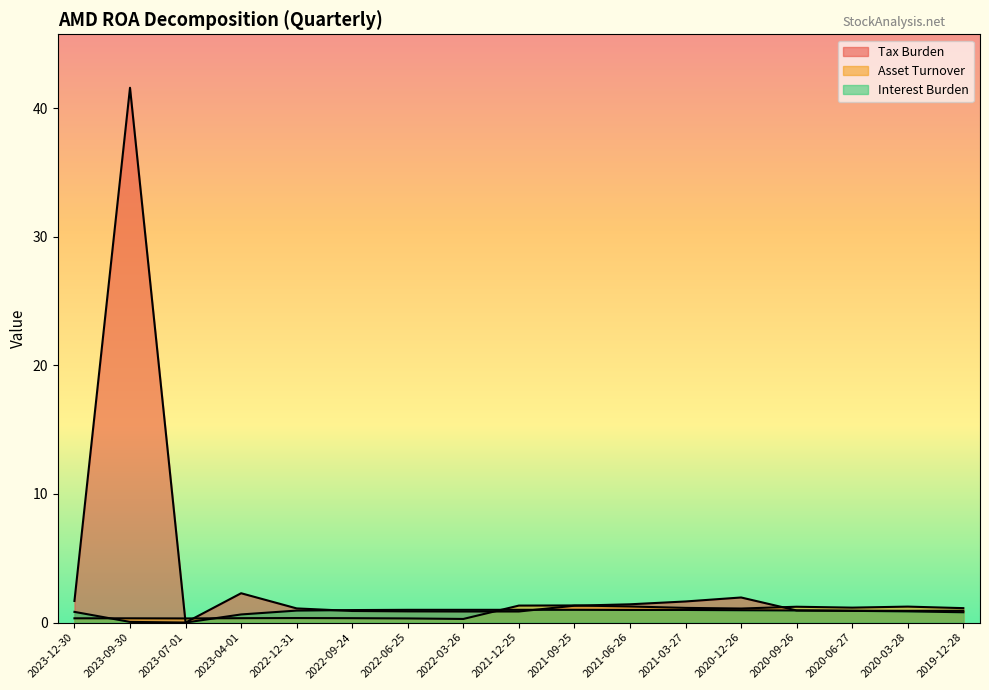

Between 2021-09-25 and 2022-12-31, which is larger?

2021-09-25